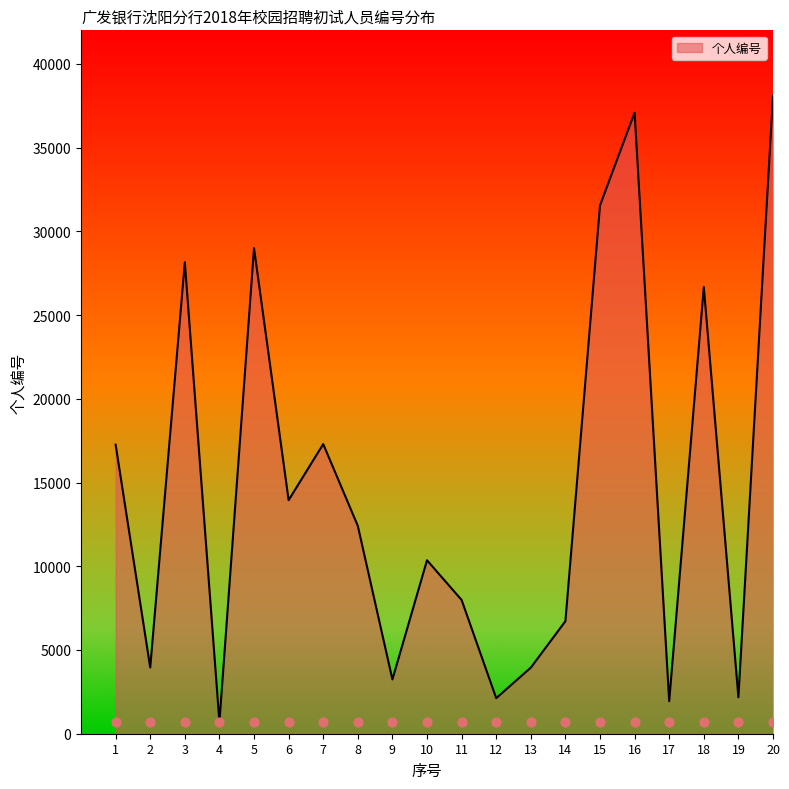

Which has a higher value, 7 or 8?

7